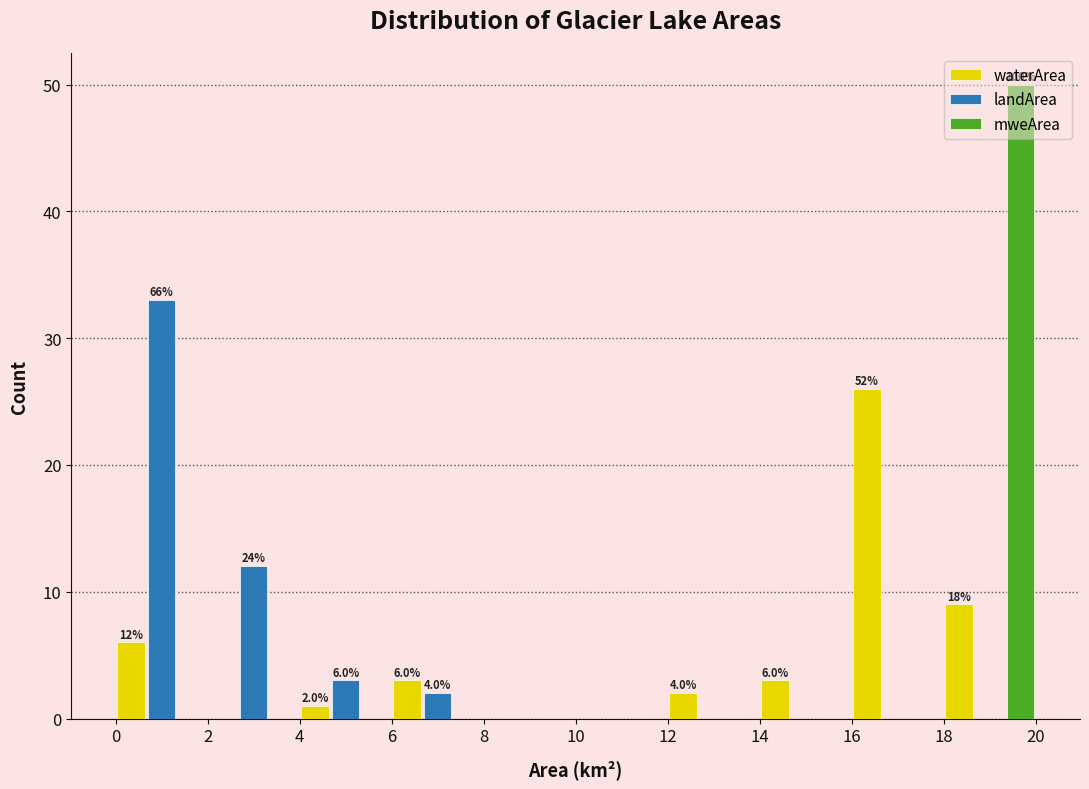

In the mweArea series, which range on the x-axis has the tallest bar?

18 to 20